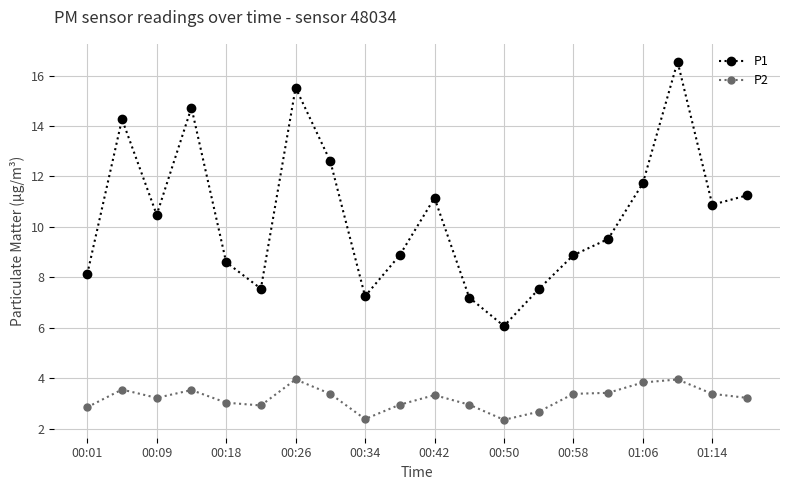

True or false: P2 has more than 1 interior local peaks.

True